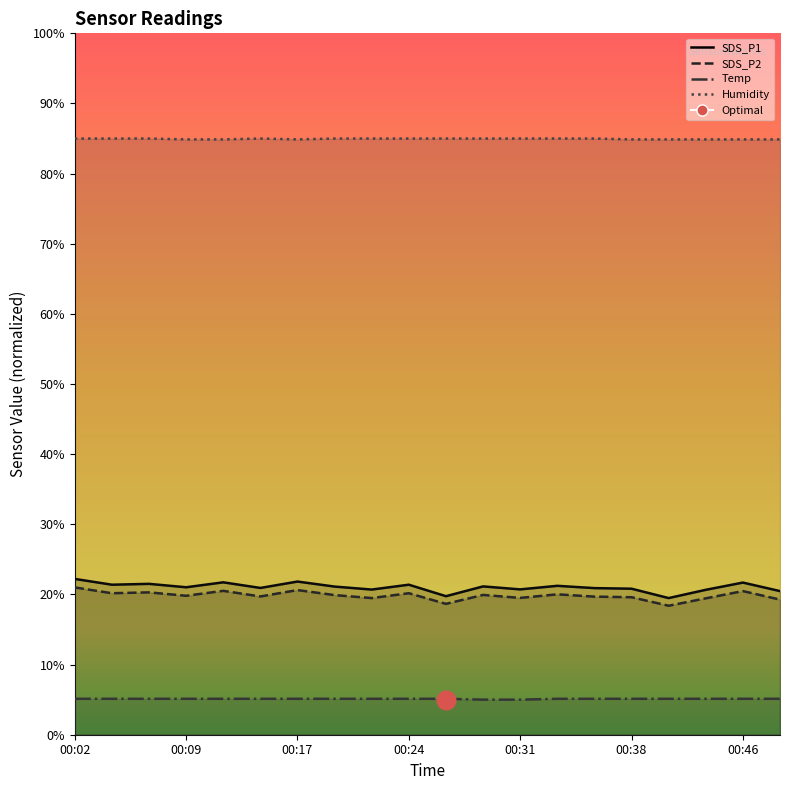

Which series has the widest spread of Y values?

SDS_P1